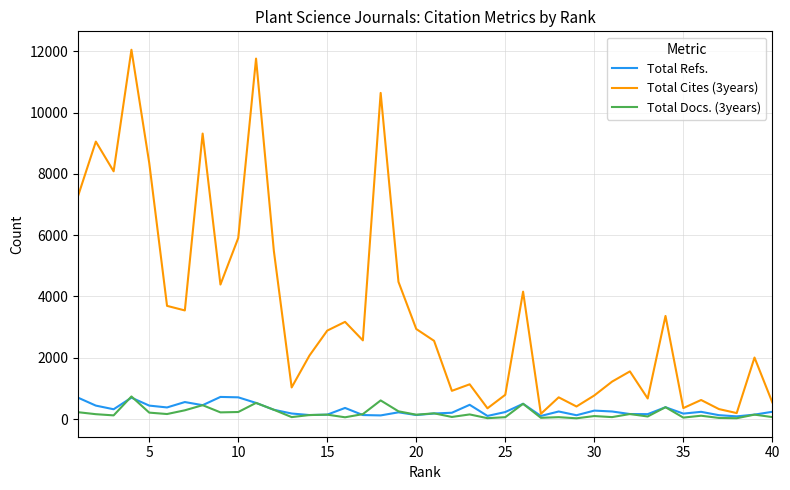

Which series has the largest range (max minus min)?

Total Cites (3years)